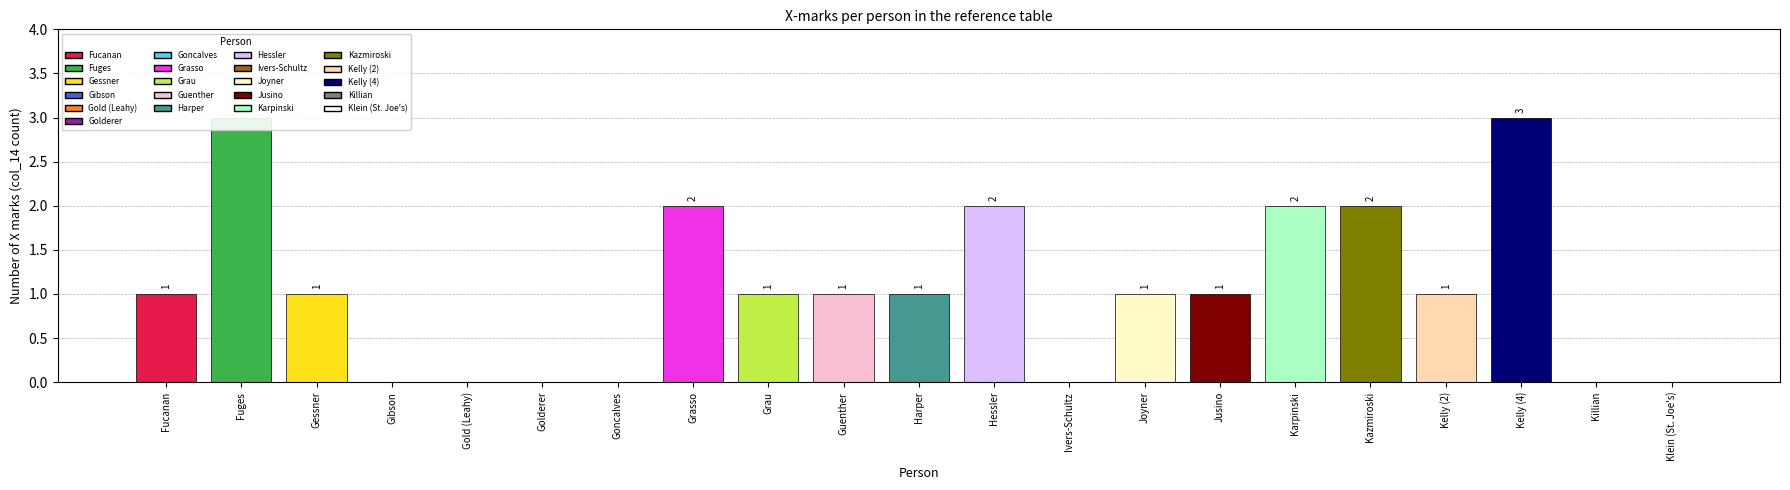

What is the maximum value shown in the chart?

3